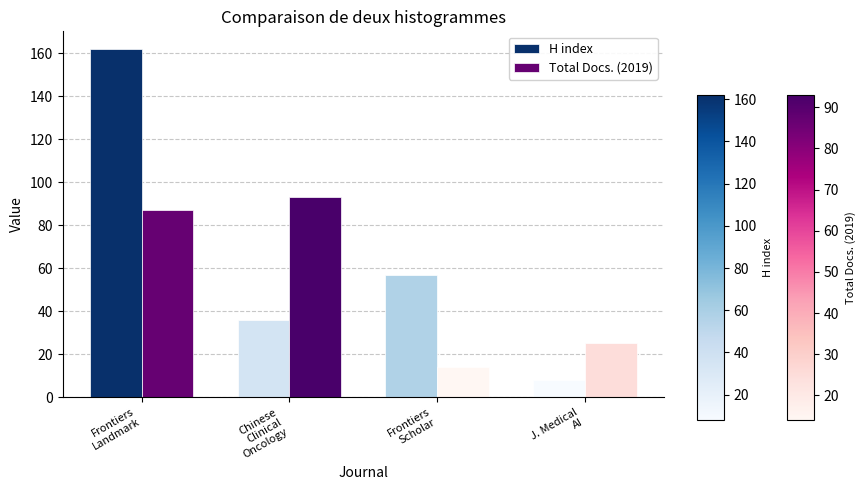

True or false: Total Docs. (2019) has a value of 93 at Chinese
Clinical
Oncology.

True